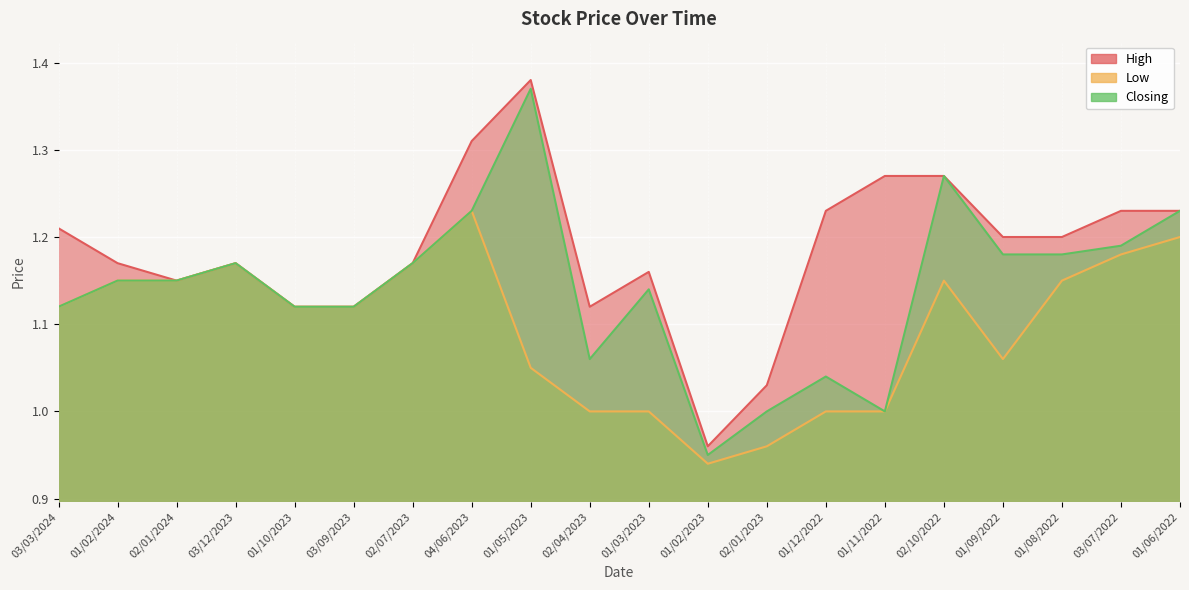

True or false: High and Low cross at least once.

False